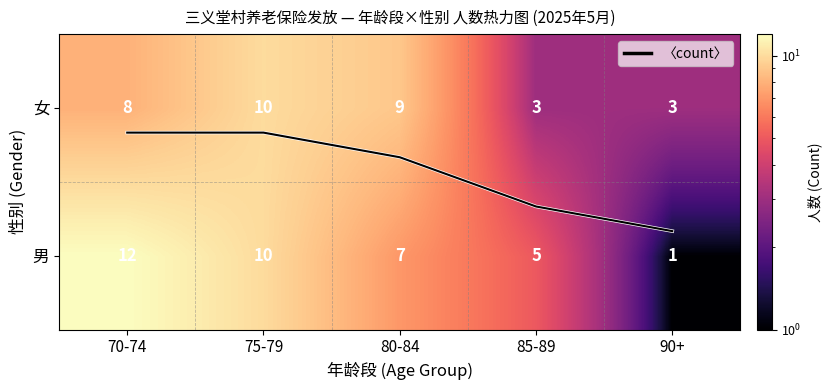

What is the greatest value displayed?

12.0